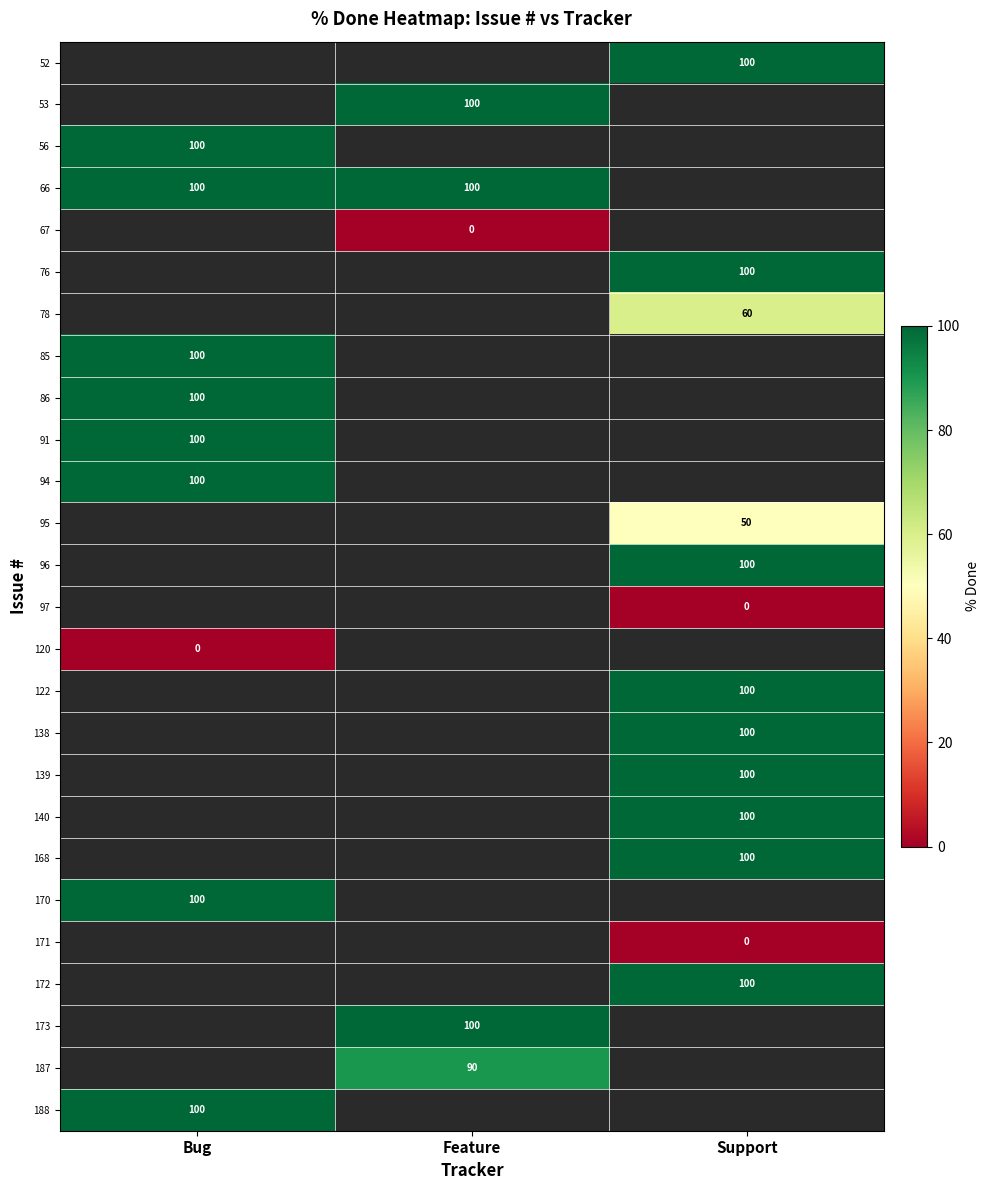

The value of 187 at Feature is 24. True or false?

False